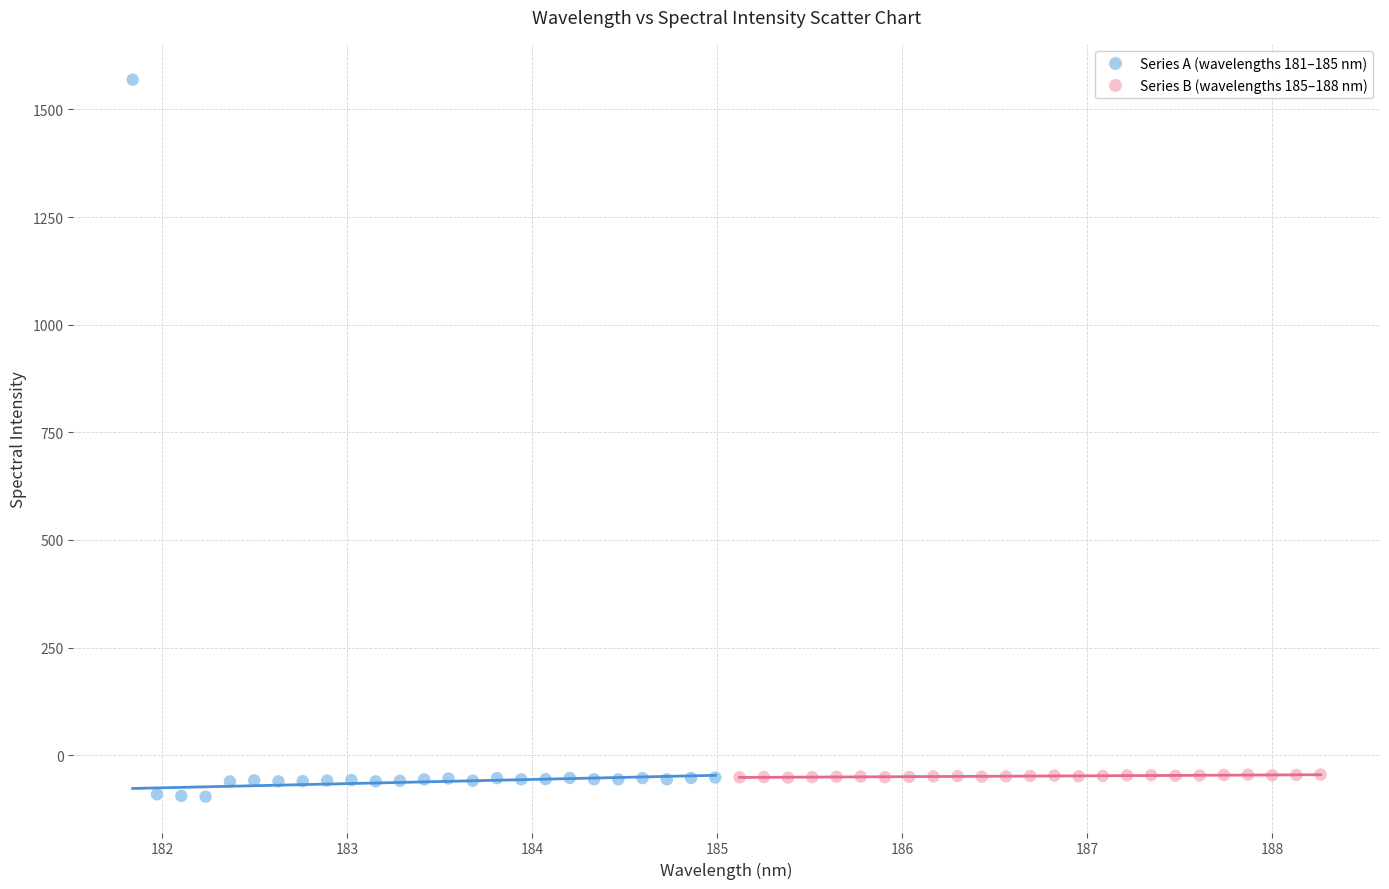

Which series has the widest spread of Y values?

Series A (wavelengths 181–185 nm)